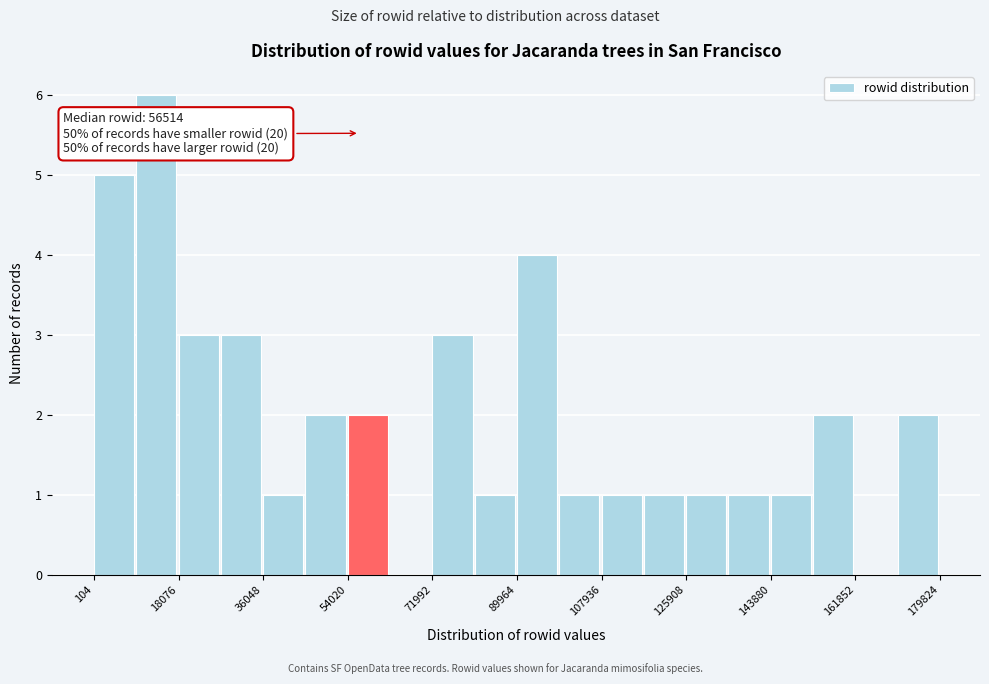

Which range on the x-axis has the tallest bar?

10000 to 18000